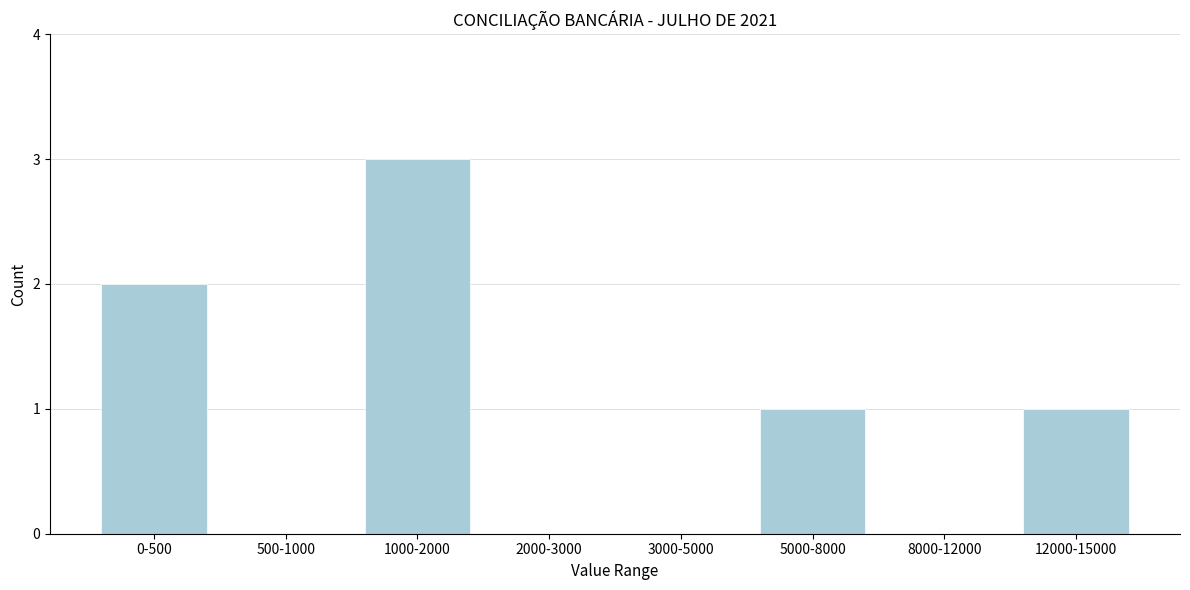

Reading left to right, extract all data points from this chart.

0-500=2	500-1000=0	1000-2000=3	2000-3000=0	3000-5000=0	5000-8000=1	8000-12000=0	12000-15000=1